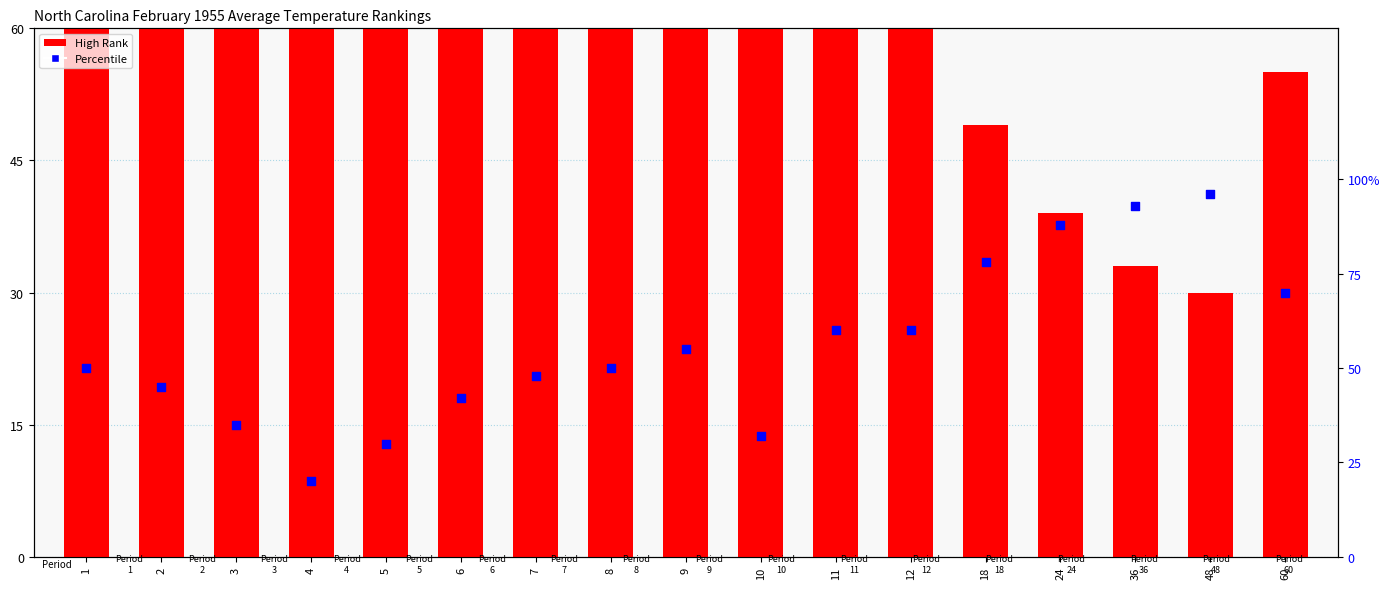

What is the total value across all series at 11?

128